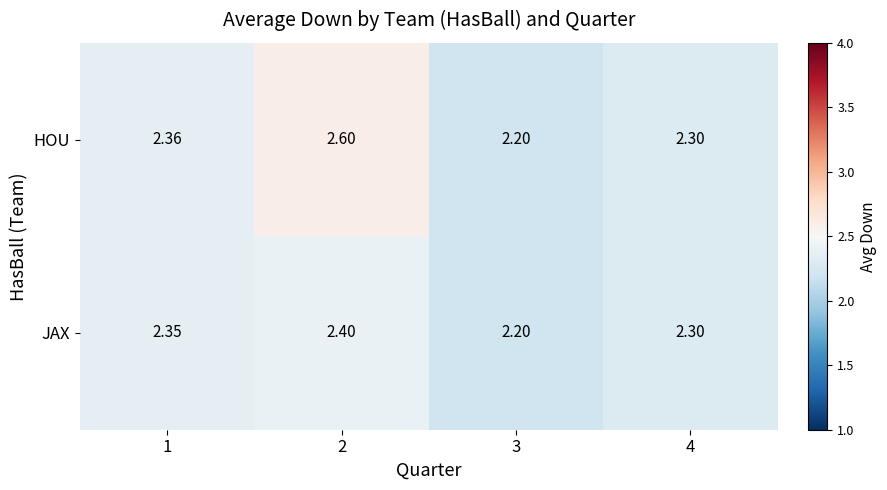

Between 2 and 3, which series saw the biggest shift?

HOU